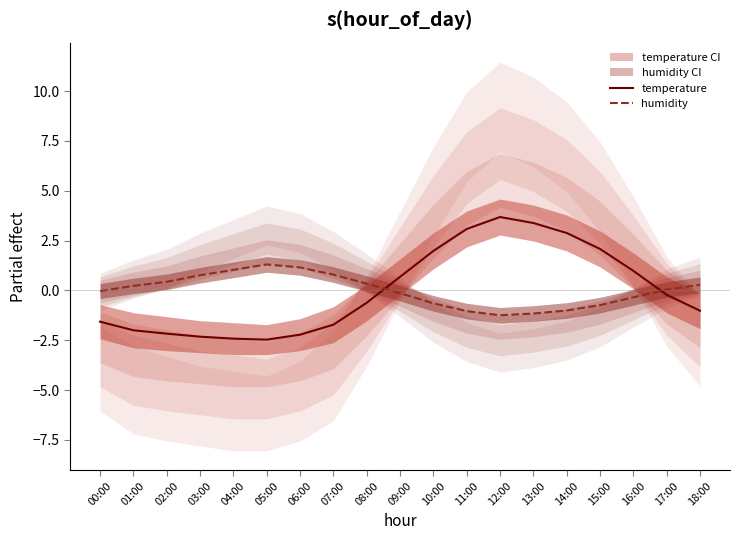

What is the difference between the humidity values at 08:00 and 05:00?

1.0